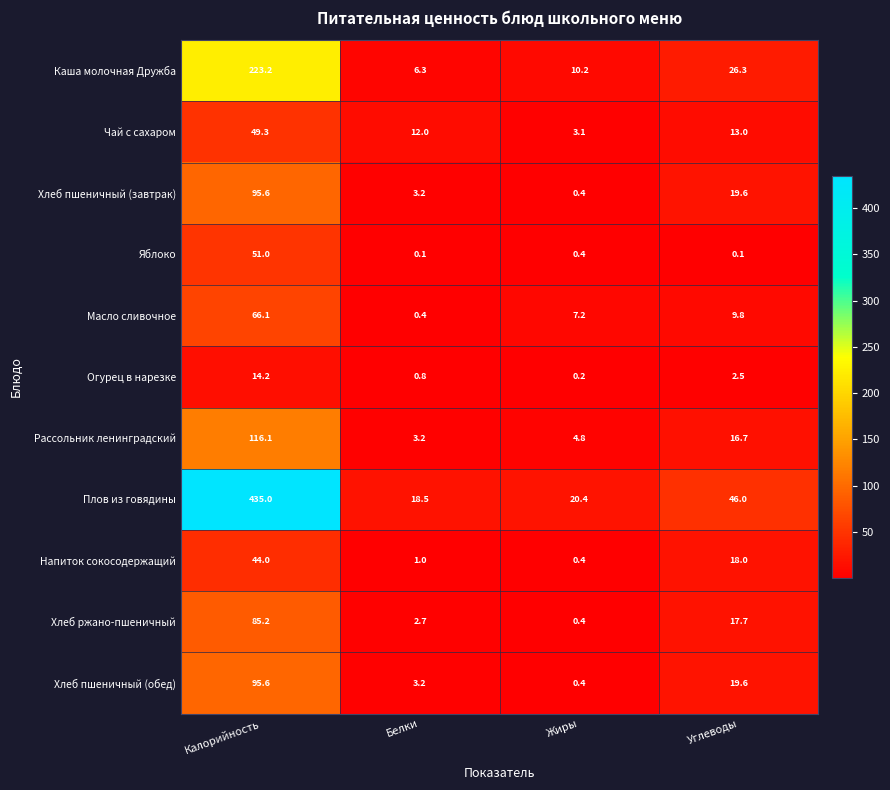

Rank the categories by Масло сливочное value from highest to lowest.

Калорийность, Углеводы, Жиры, Белки